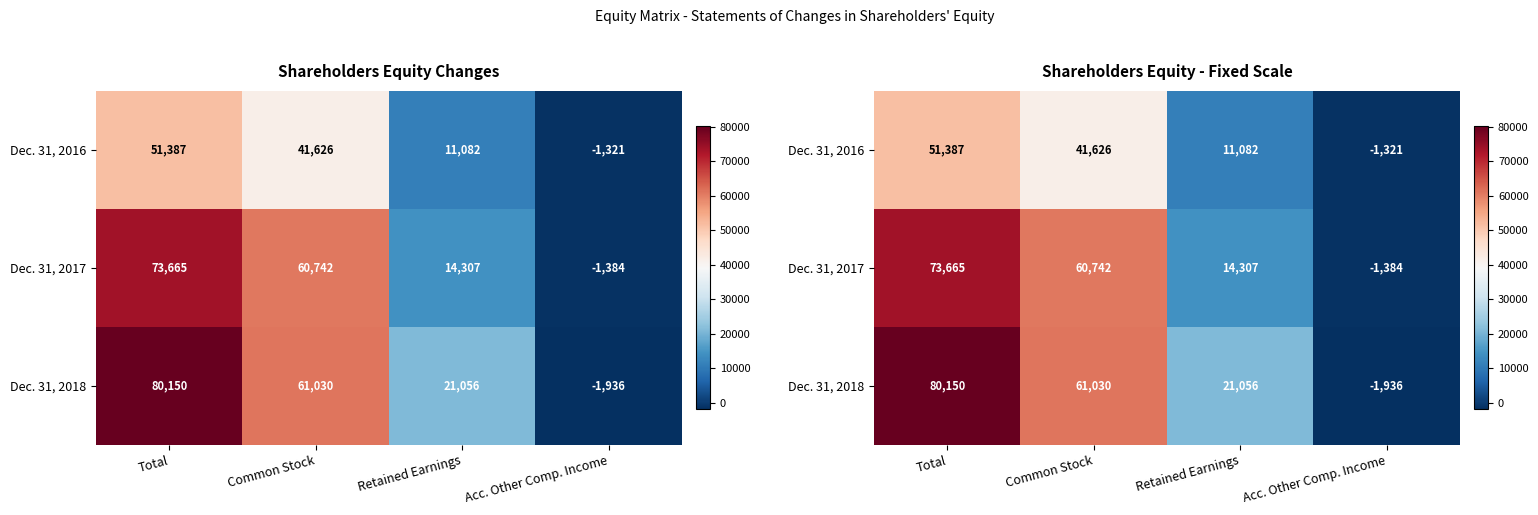

At which category is the sum across all series the highest?

Total